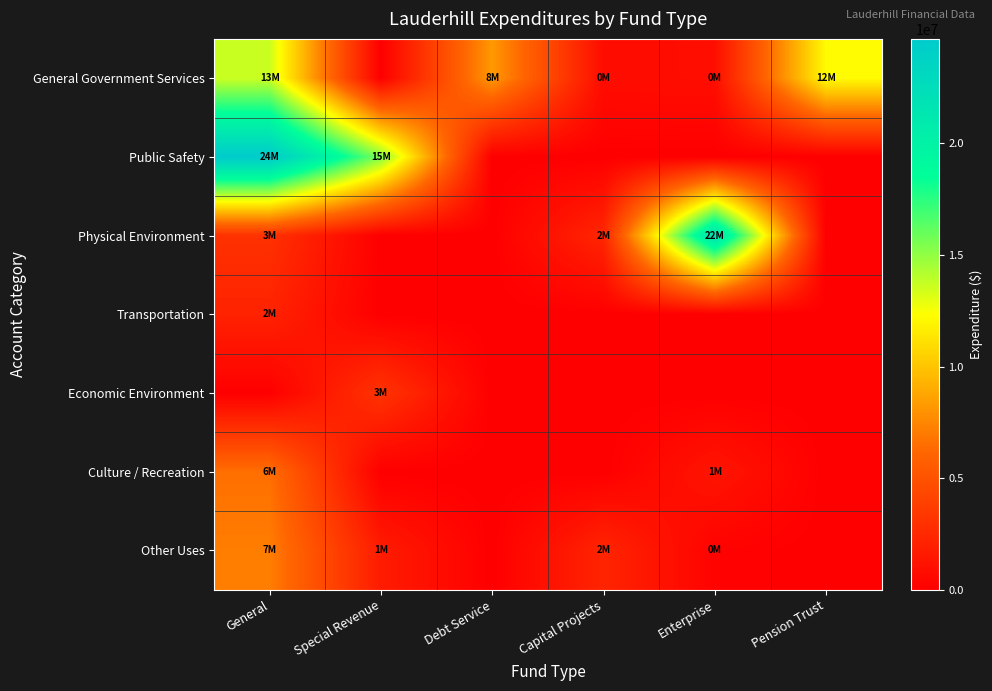

What is the greatest value displayed?

24681984